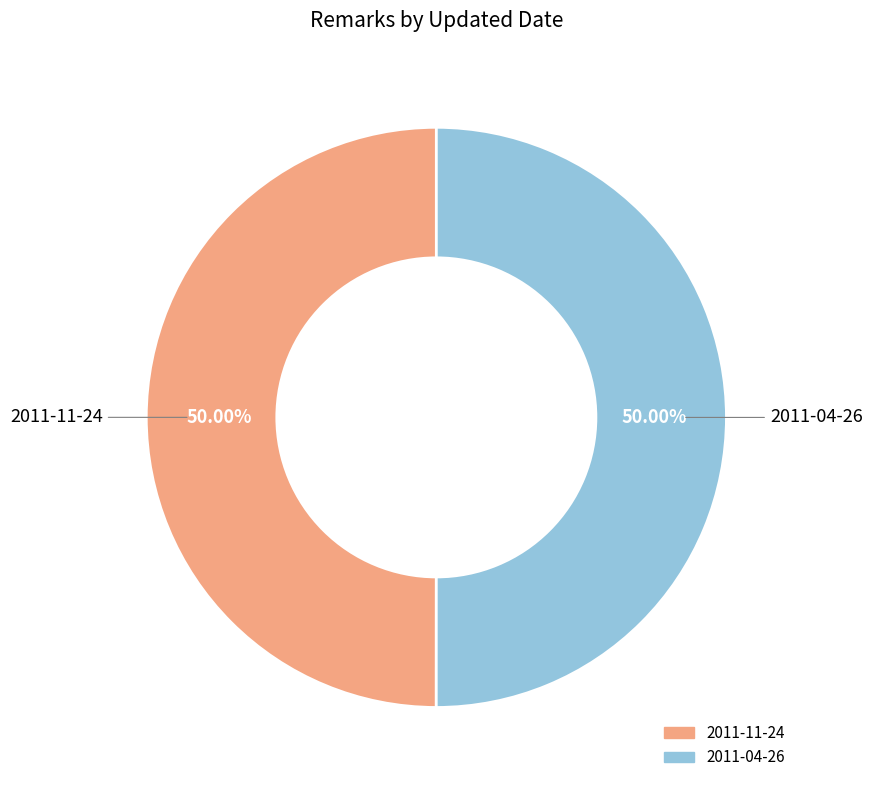

Approximately how many times larger is the value at 2011-11-24 compared to 2011-04-26?

1.0